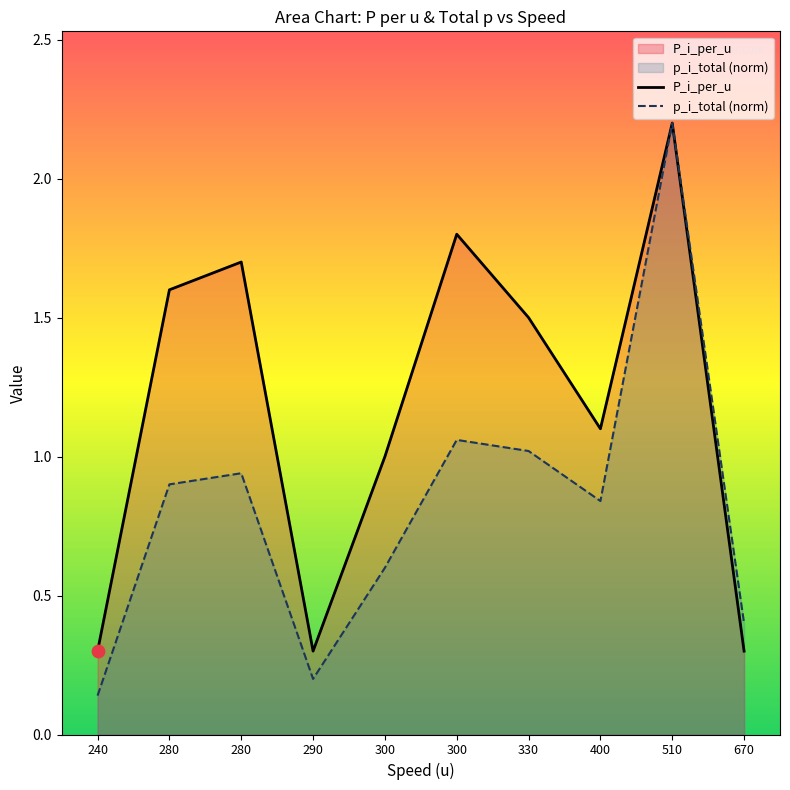

Is the value of P_i_per_u at 400 greater than the value of p_i_total (norm) at 290?

Yes